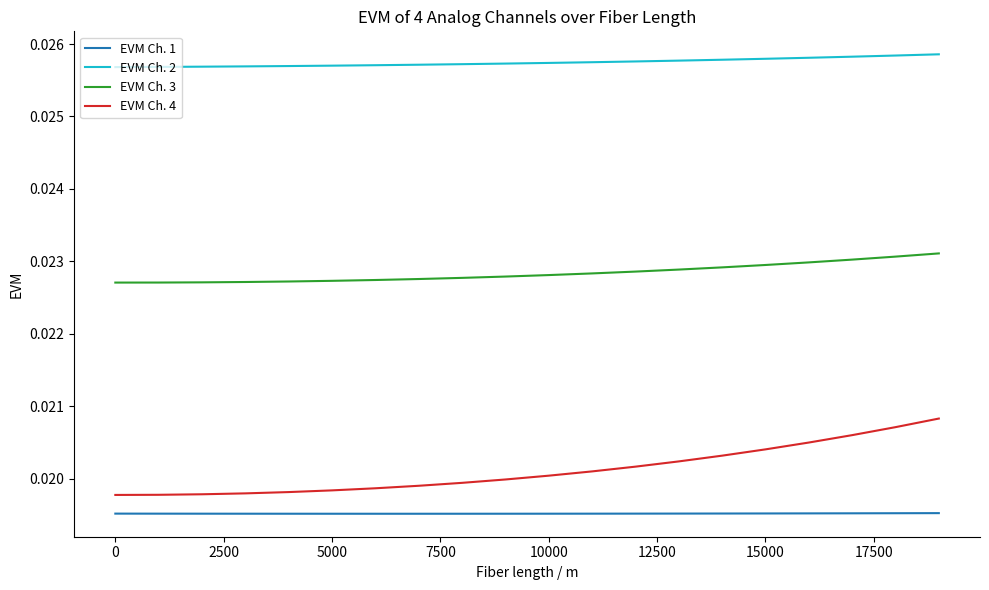

True or false: EVM Ch. 2 and EVM Ch. 3 cross at least once.

False